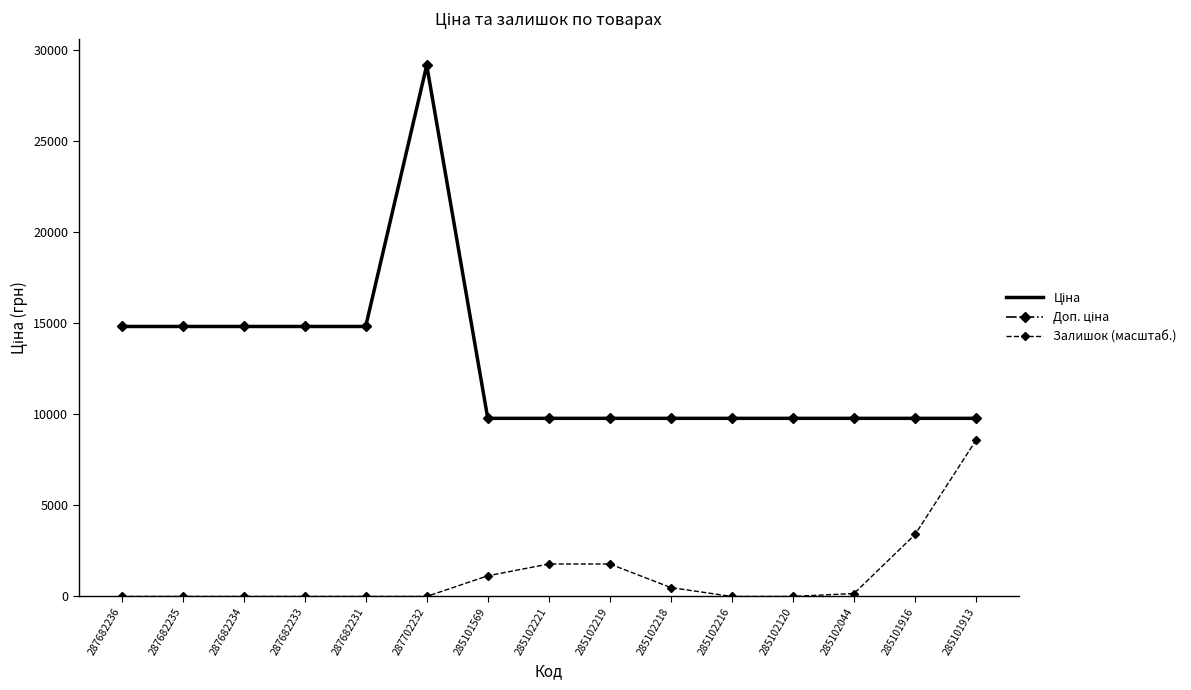

Reading left to right, transcribe all the data shown in this chart.

Ціна: 14817.6	14817.6	14817.6	14817.6	14817.6	29152.3	9775.5	9775.5	9775.5	9775.5	9775.5	9775.5	9775.5	9775.5	9775.5
Доп. ціна: 14817.6	14817.6	14817.6	14817.6	14817.6	29152.3	9775.5	9775.5	9775.5	9775.5	9775.5	9775.5	9775.5	9775.5	9775.5
Залишок (масштаб.): 0.0	0.0	0.0	0.0	0.0	0.0	1133.7	1781.5	1781.5	485.9	0.0	0.0	162.0	3401.1	8583.7